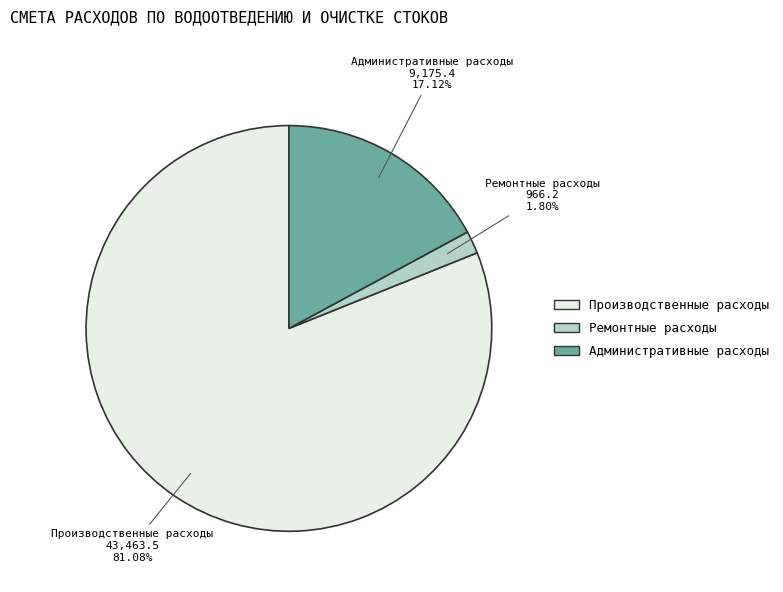

Combined, what portion of the pie is Ремонтные расходы and Административные расходы?

18.9%